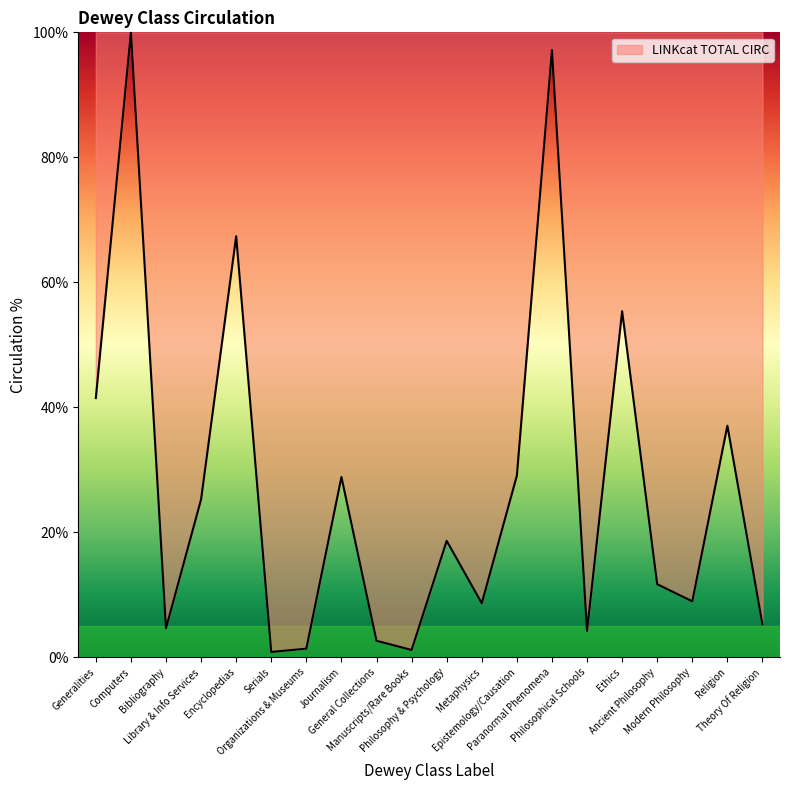

How many lines are shown in the chart?

1